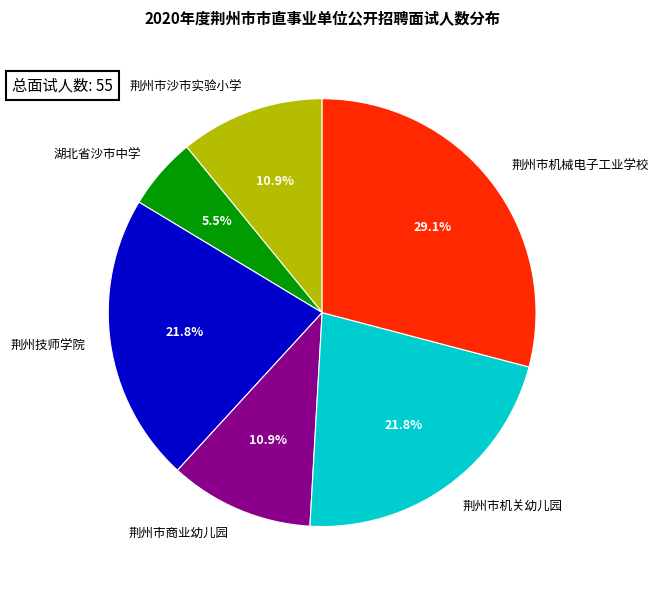

Do 荆州市商业幼儿园 and 荆州市机械电子工业学校 together represent more than half of the pie?

No